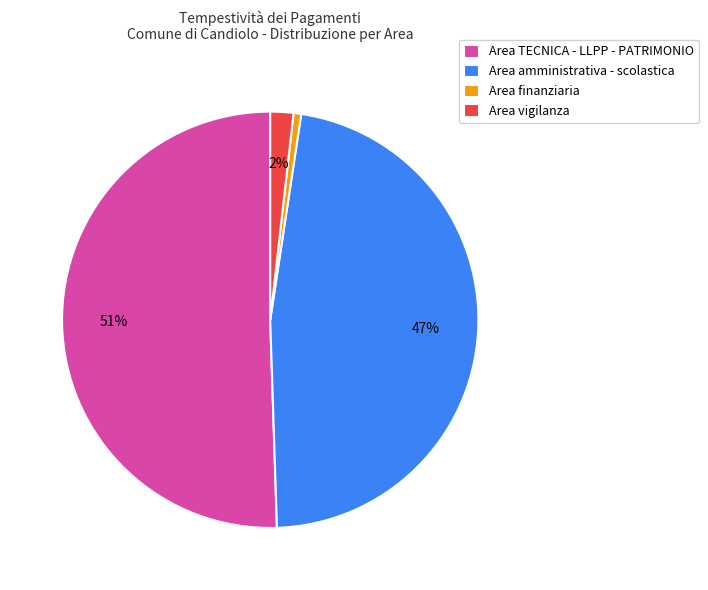

Which has a higher value, Area vigilanza or Area TECNICA - LLPP - PATRIMONIO?

Area TECNICA - LLPP - PATRIMONIO